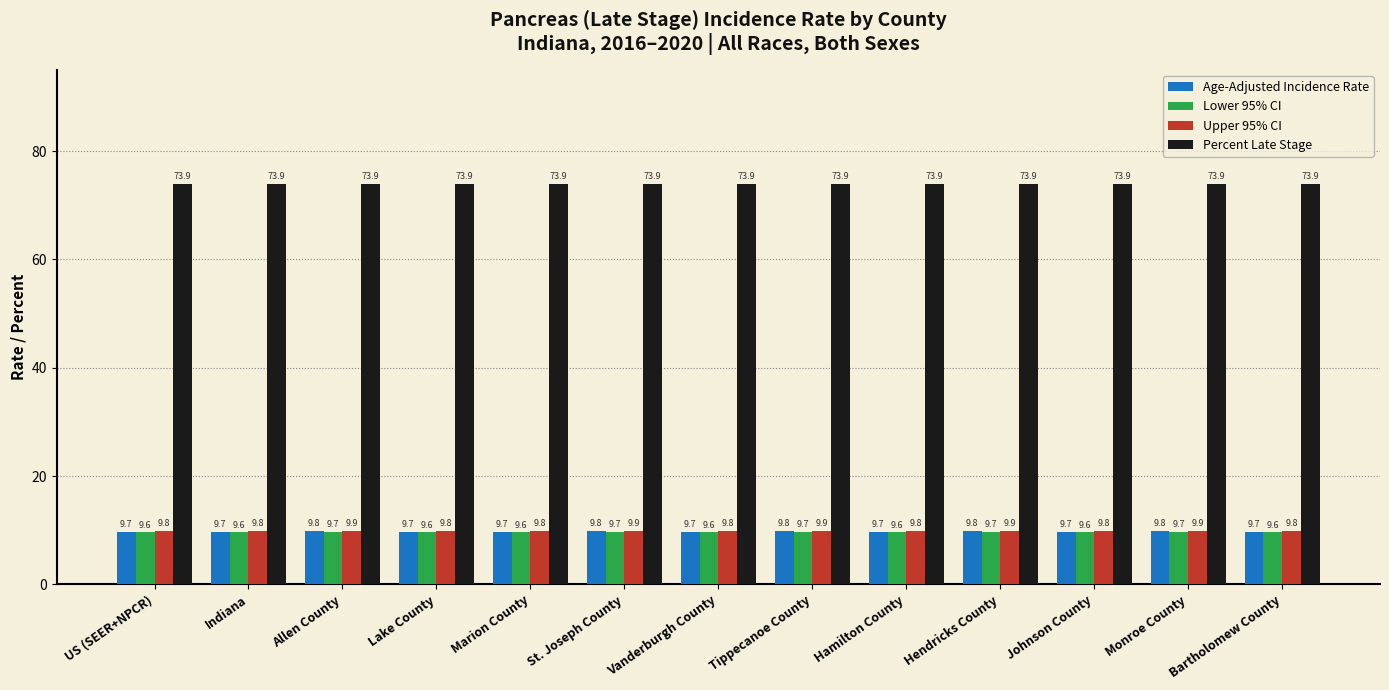

What is the difference between the highest and lowest values at Indiana?

64.3